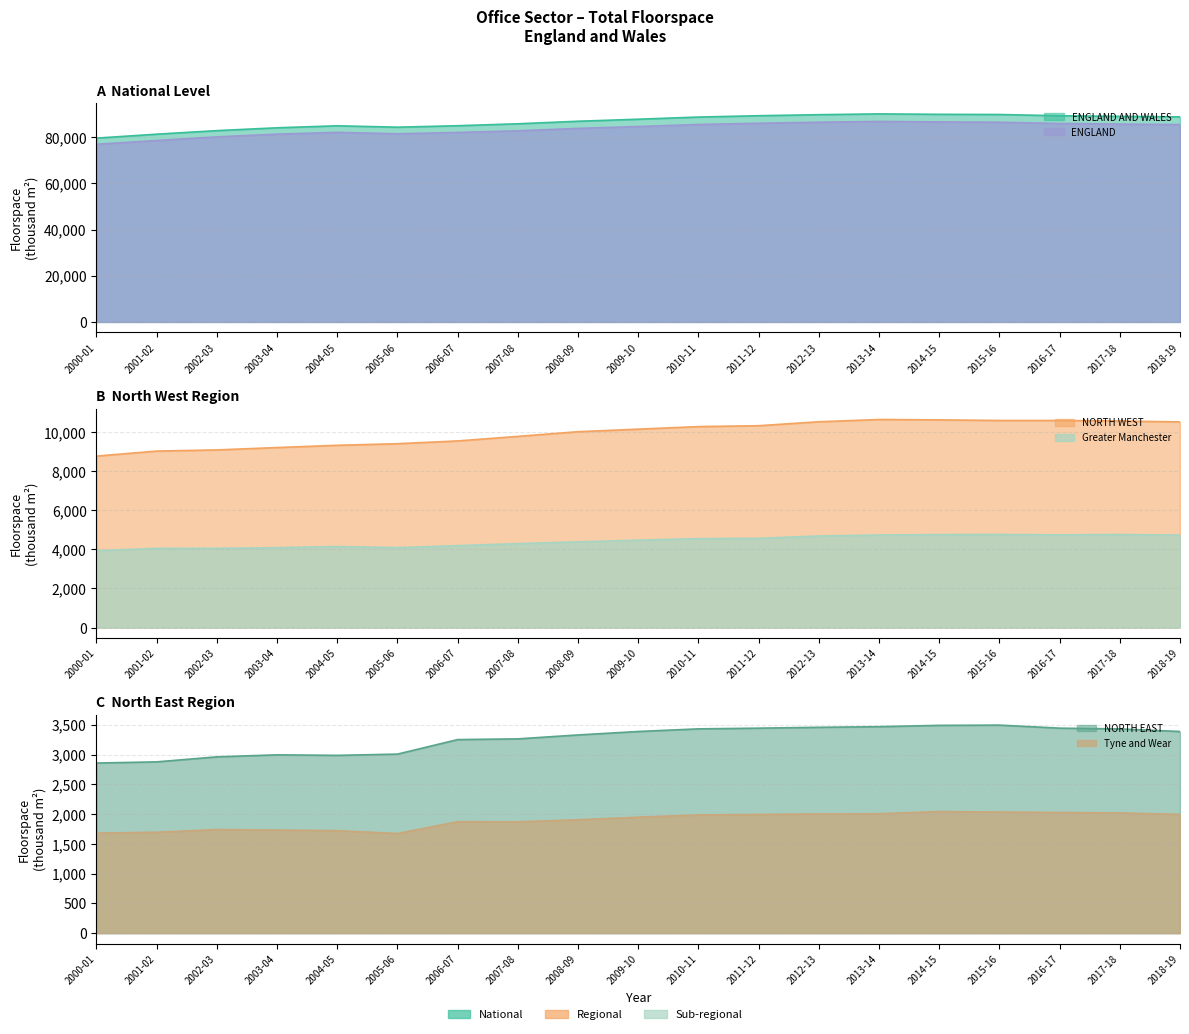

Is the value of NORTH WEST at 2014-15 greater than the value of NORTH EAST at 2008-09?

Yes